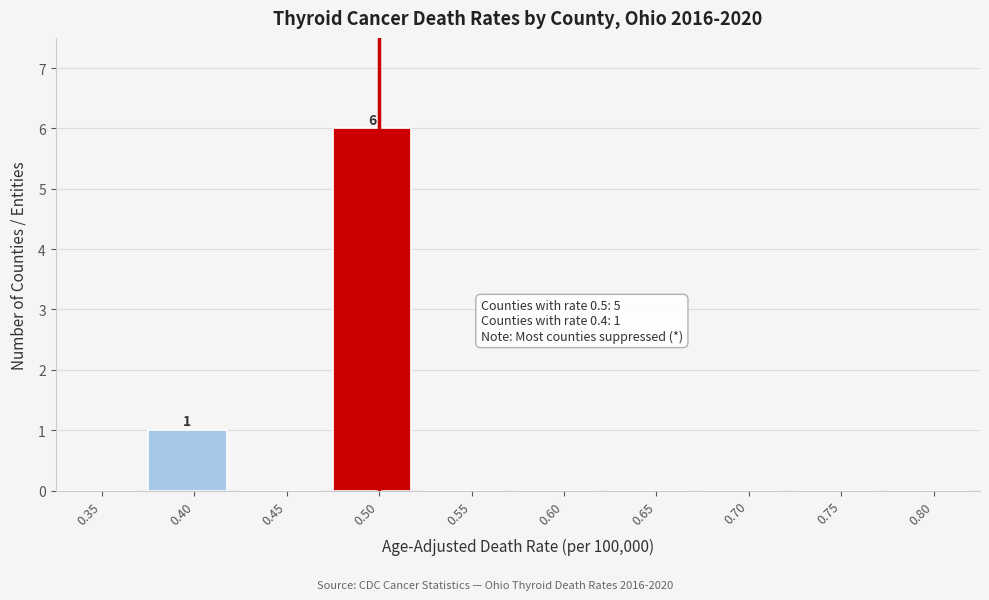

Reading left to right, extract all data points from this chart.

0.35=0	0.40=1	0.45=0	0.50=6	0.55=0	0.60=0	0.65=0	0.70=0	0.75=0	0.80=0